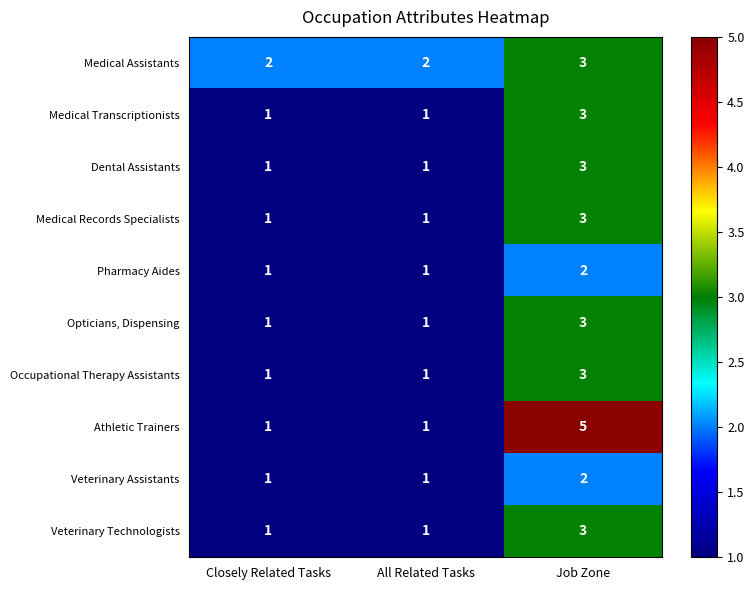

What is the sum of the Opticians, Dispensing values at Closely Related Tasks and Job Zone?

4